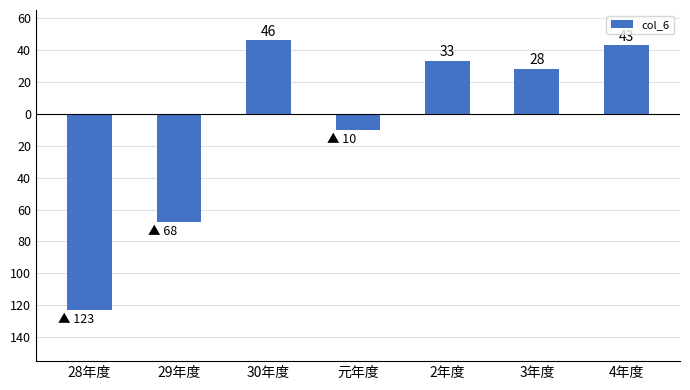

What value does the data have at 29年度?

-68